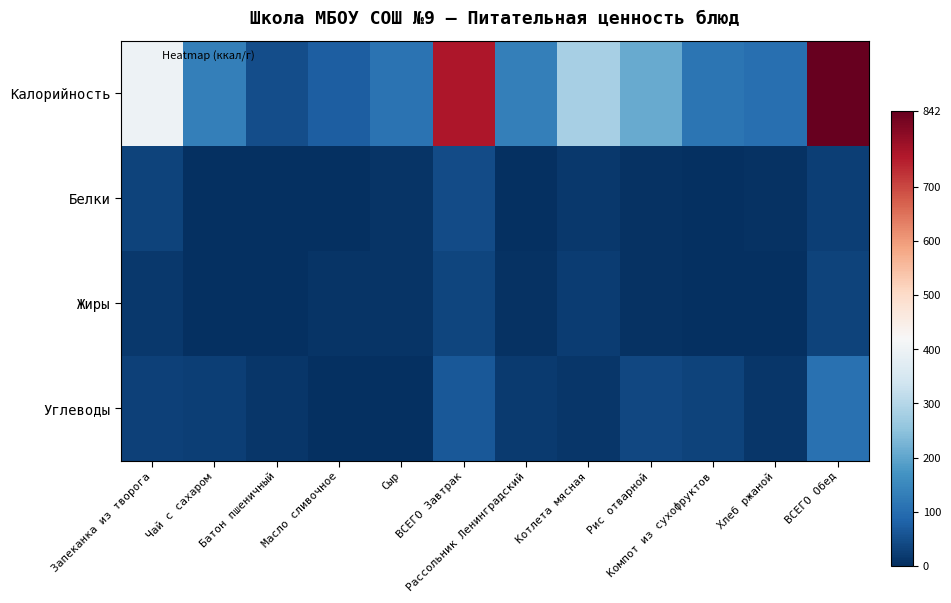

Reading left to right, transcribe all the data shown in this chart.

Калорийность: Запеканка из творога=398	Чай с сахаром=132	Батон пшеничный=47	Масло сливочное=75	Сыр=111	ВСЕГО Завтрак=763	Рассольник Ленинградский=133	Котлета мясная=282	Рис отварной=210	Компот из сухофруктов=113	Хлеб ржаной=104	ВСЕГО Обед=842
Белки: Запеканка из творога=32	Чай с сахаром=3	Батон пшеничный=2	Масло сливочное=0	Сыр=7	ВСЕГО Завтрак=44	Рассольник Ленинградский=3	Котлета мясная=14	Рис отварной=4	Компот из сухофруктов=1	Хлеб ржаной=4	ВСЕГО Обед=25
Жиры: Запеканка из творога=16	Чай с сахаром=3	Батон пшеничный=0	Масло сливочное=8	Сыр=9	ВСЕГО Завтрак=36	Рассольник Ленинградский=6	Котлета мясная=20	Рис отварной=5	Компот из сухофруктов=0	Хлеб ржаной=1	ВСЕГО Обед=32
Углеводы: Запеканка из творога=29	Чай с сахаром=25	Батон пшеничный=10	Масло сливочное=0	Сыр=0	ВСЕГО Завтрак=64	Рассольник Ленинградский=17	Котлета мясная=12	Рис отварной=37	Компот из сухофруктов=32	Хлеб ржаной=10	ВСЕГО Обед=107